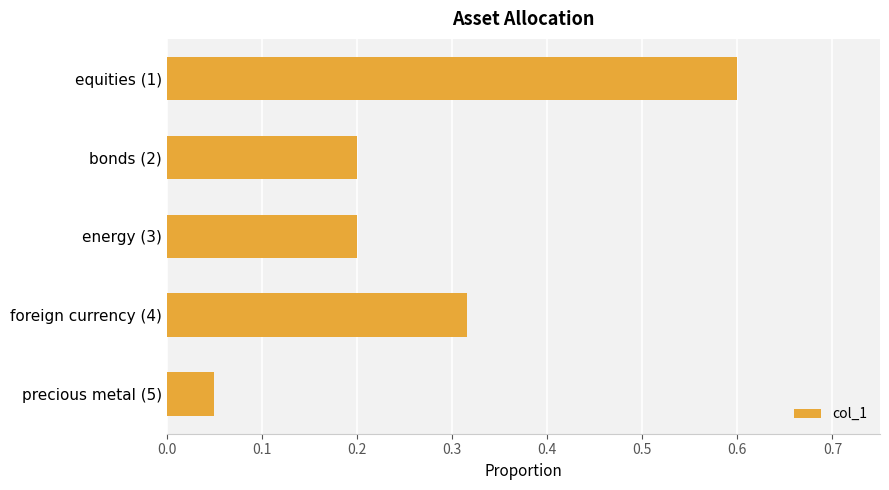

What position from the bottom is precious metal (5)?

1